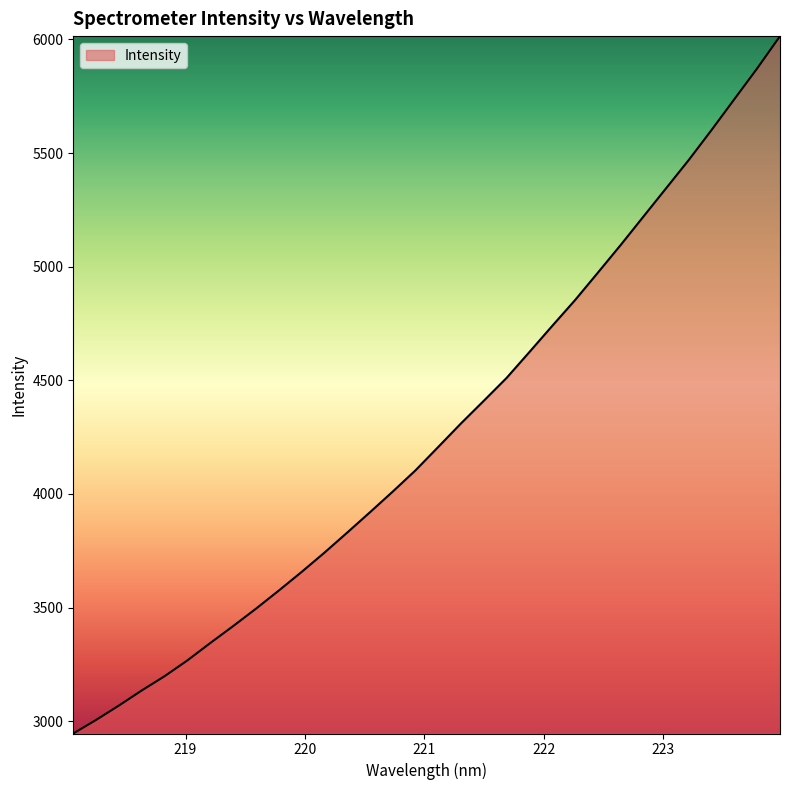

What is the difference between the second highest and minimum values?

2927.5